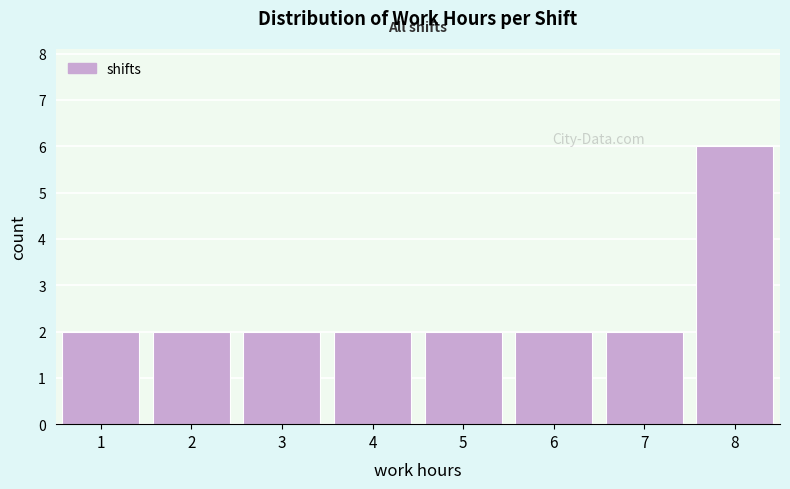

Reading left to right, list every bar in this chart as the range it spans on the x-axis followed by its height. The values are not printed on the chart, so give them approximately, as read against the axis.

0.5 to 1.5: 2
1.5 to 2.5: 2
2.5 to 3.5: 2
3.5 to 4.5: 2
4.5 to 5.5: 2
5.5 to 6.5: 2
6.5 to 7.5: 2
7.5 to 8.5: 6